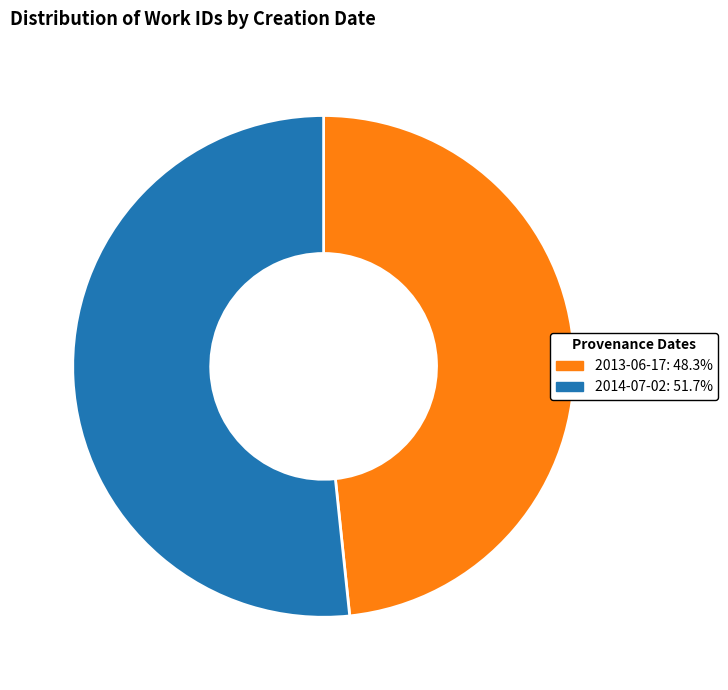

Is it true that 2014-07-02 is 61% of the pie?

False